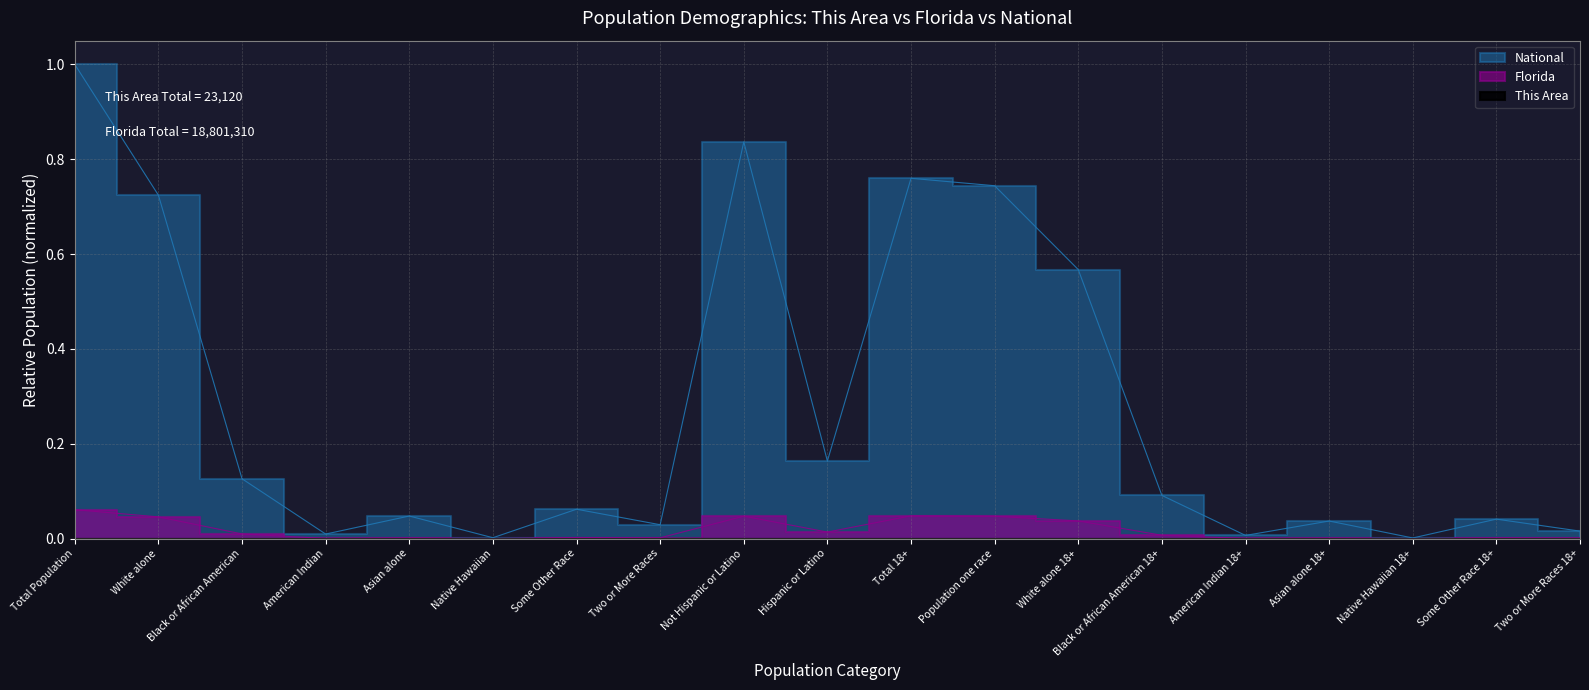

Rank the series at American Indian from highest to lowest value.

National, Florida, This Area